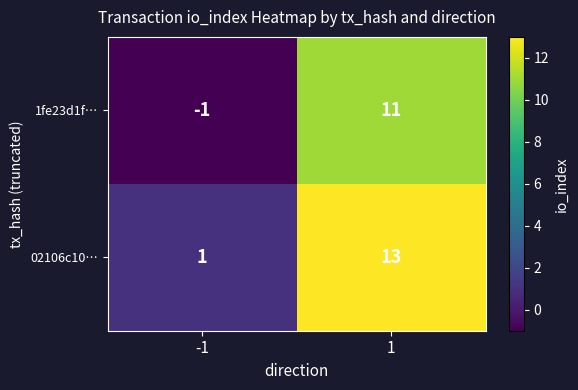

Count the number of data series in this chart.

2